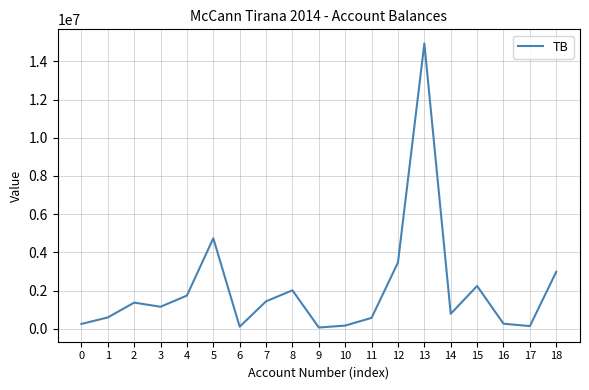

Is it true that the value at 4 is 1735151.5?

True